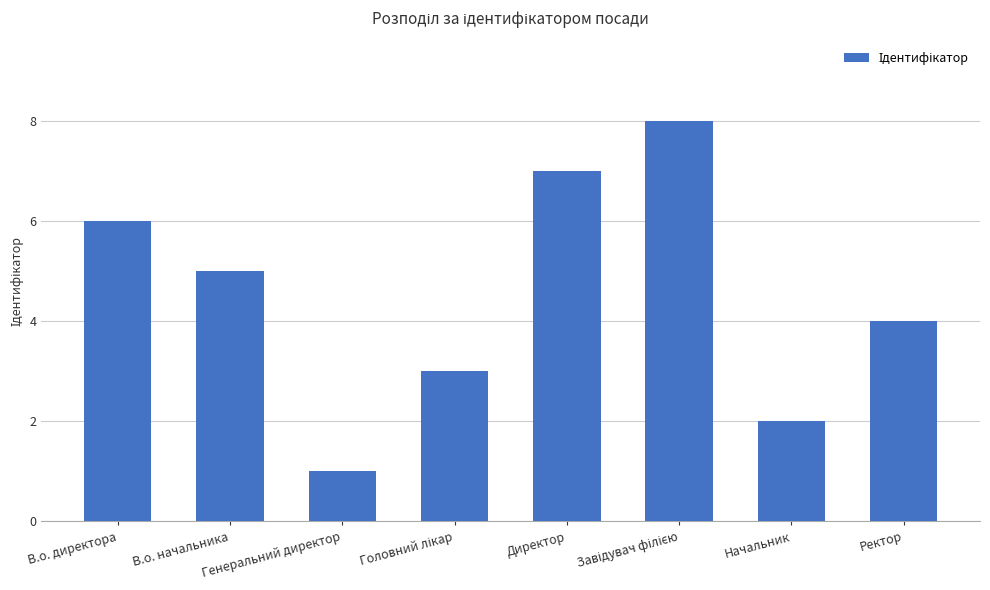

What is the maximum value shown in the chart?

8